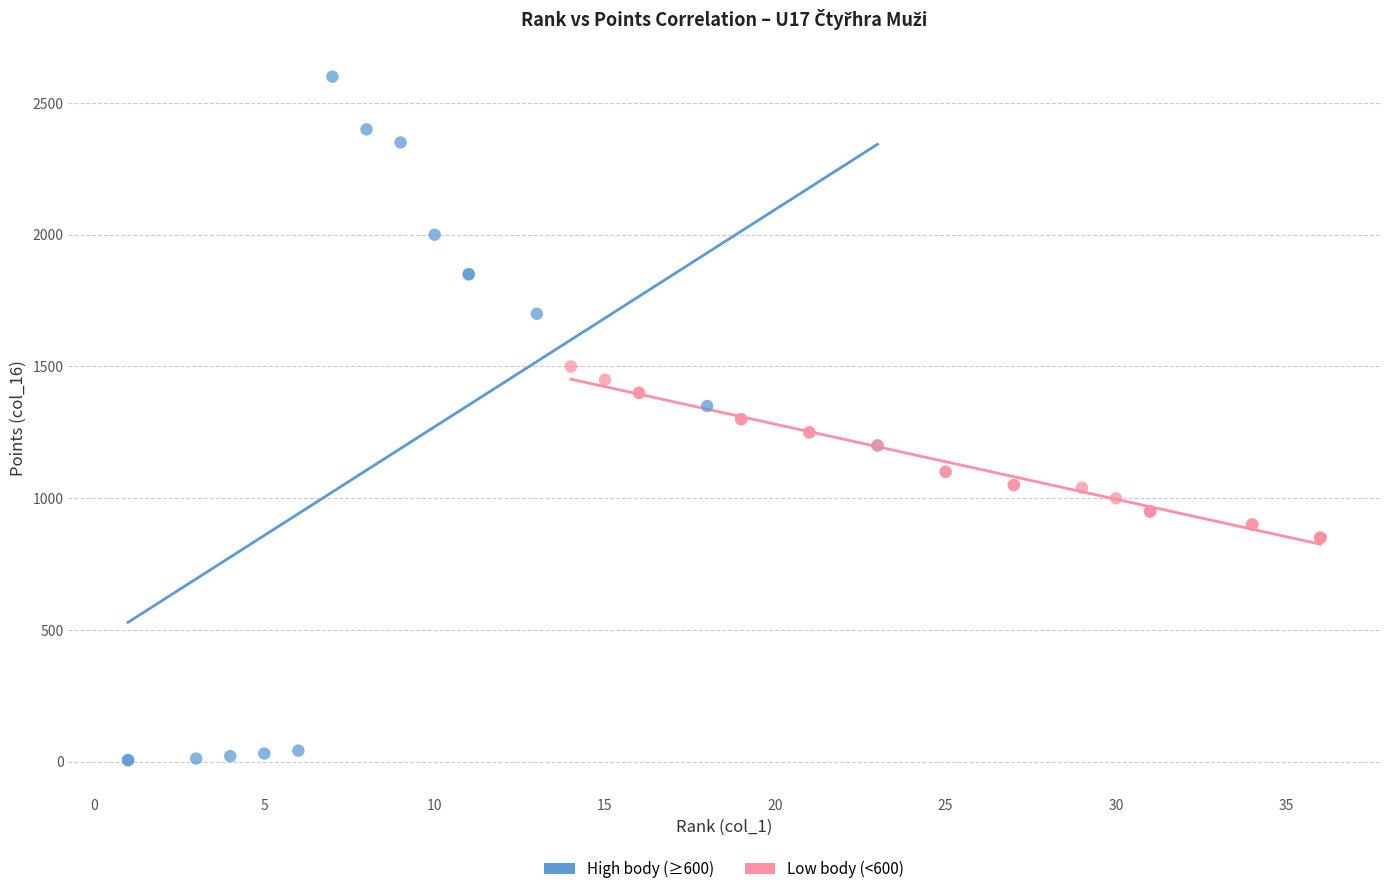

What are all the series names shown in the legend?

High body (≥600), Low body (<600)